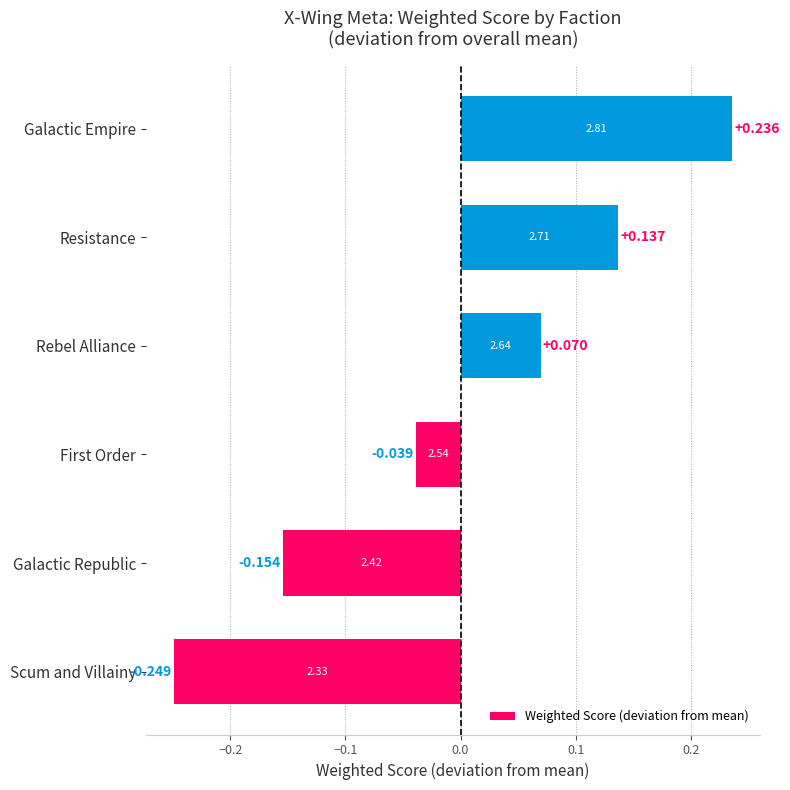

Count the number of data series in this chart.

1